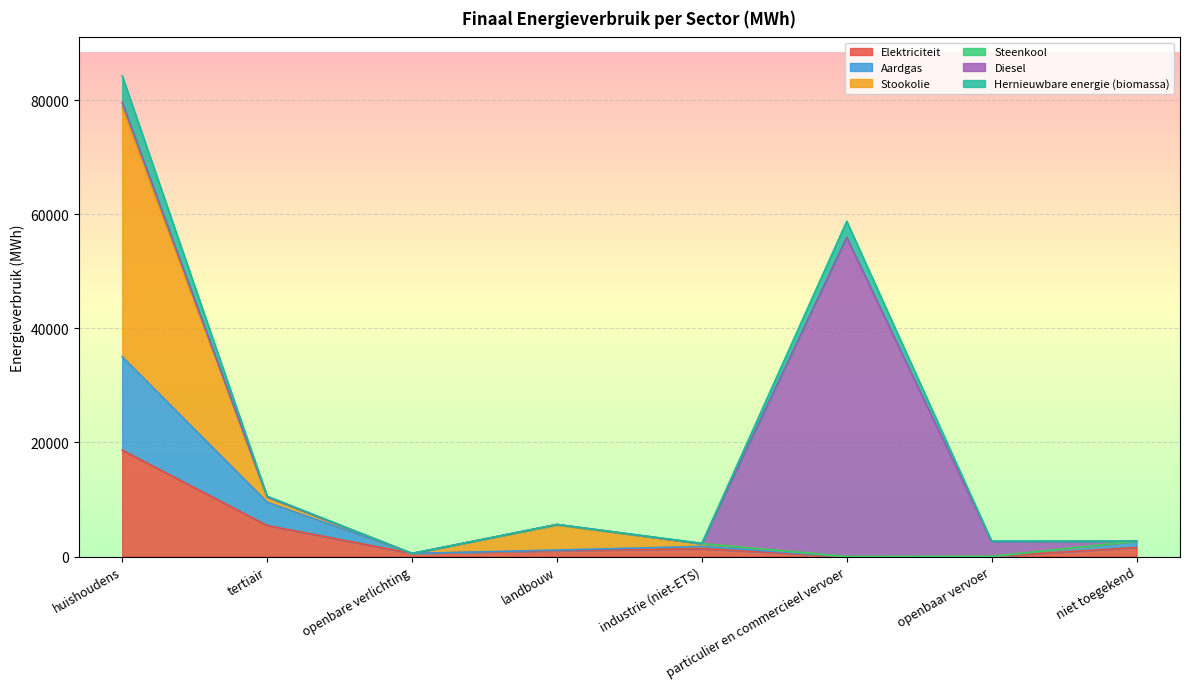

Which category has the highest value across all series?

huishoudens